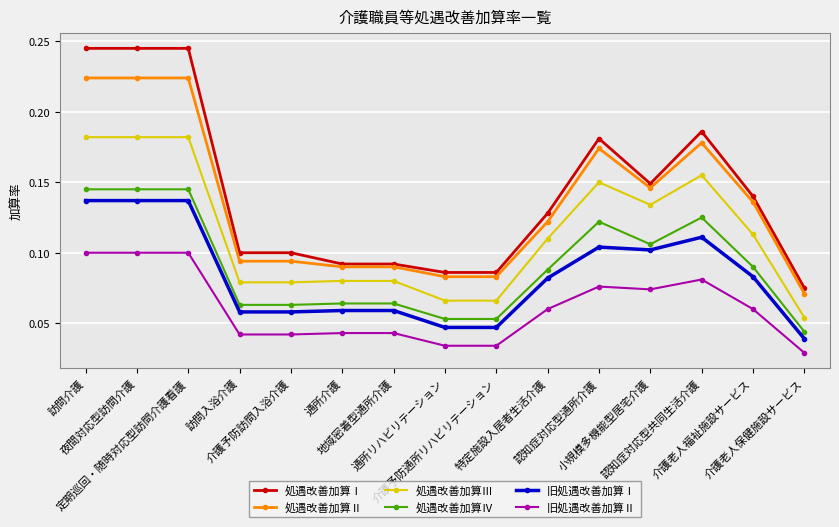

Which series has the largest range (max minus min)?

処遇改善加算Ⅰ